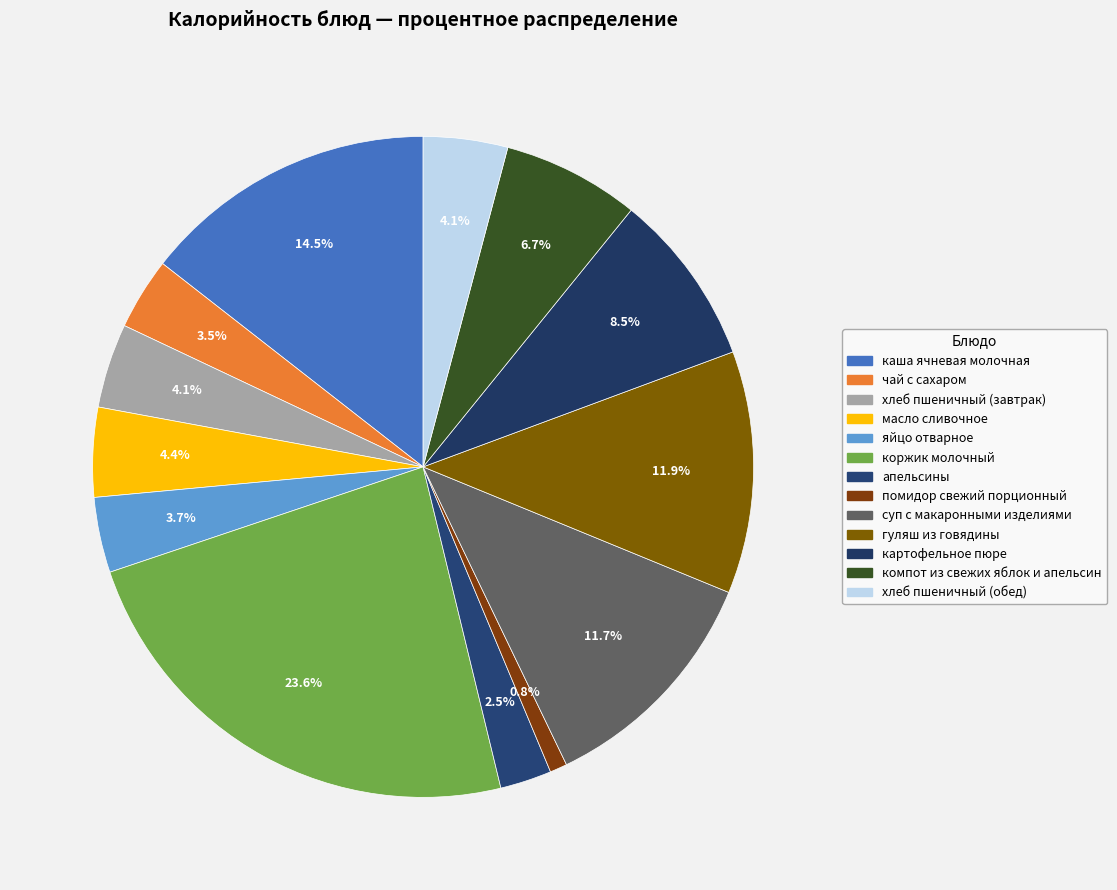

Is it true that компот из свежих яблок и апельсин is 7% of the pie?

True